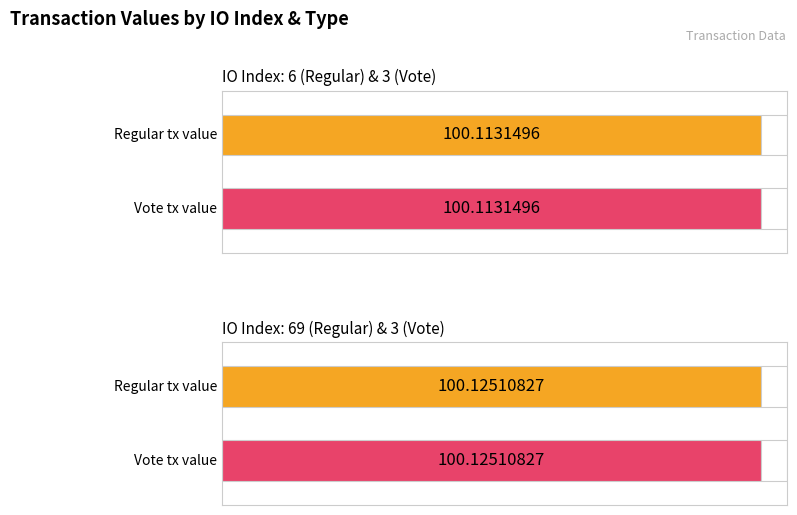

What is the average value?

100.1